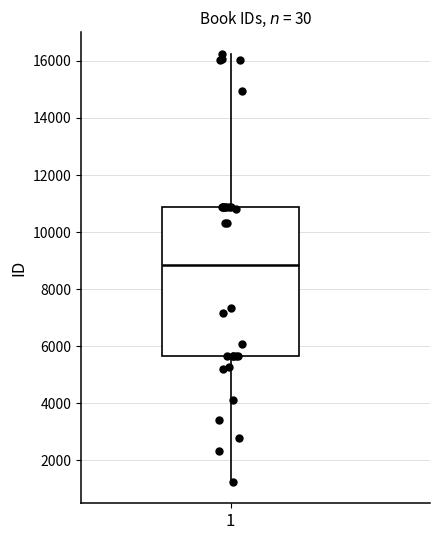

Transcribe this box plot: give where the median line is, the range the box spans, and where the two whiskers end, as read against the y-axis. The values are not printed on the chart, so give them approximately, as read against the axis.

median 8800, box 5600 to 10800, whiskers 1200 to 16200